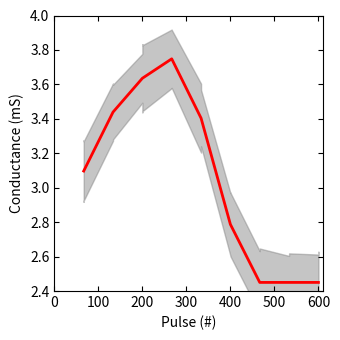

How many lines are shown in the chart?

1